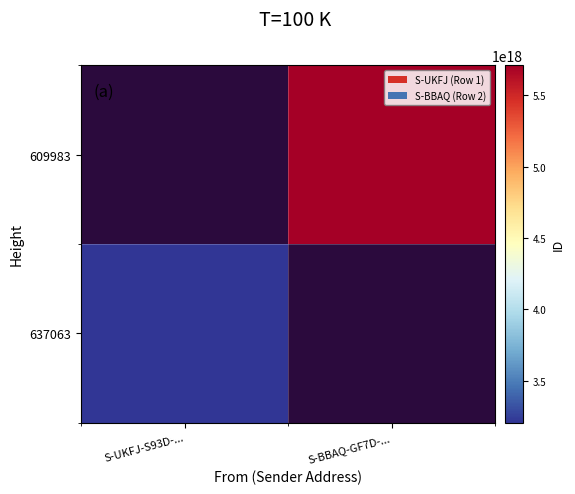

Rank the series by their average value, from highest to lowest.

637063, 609983